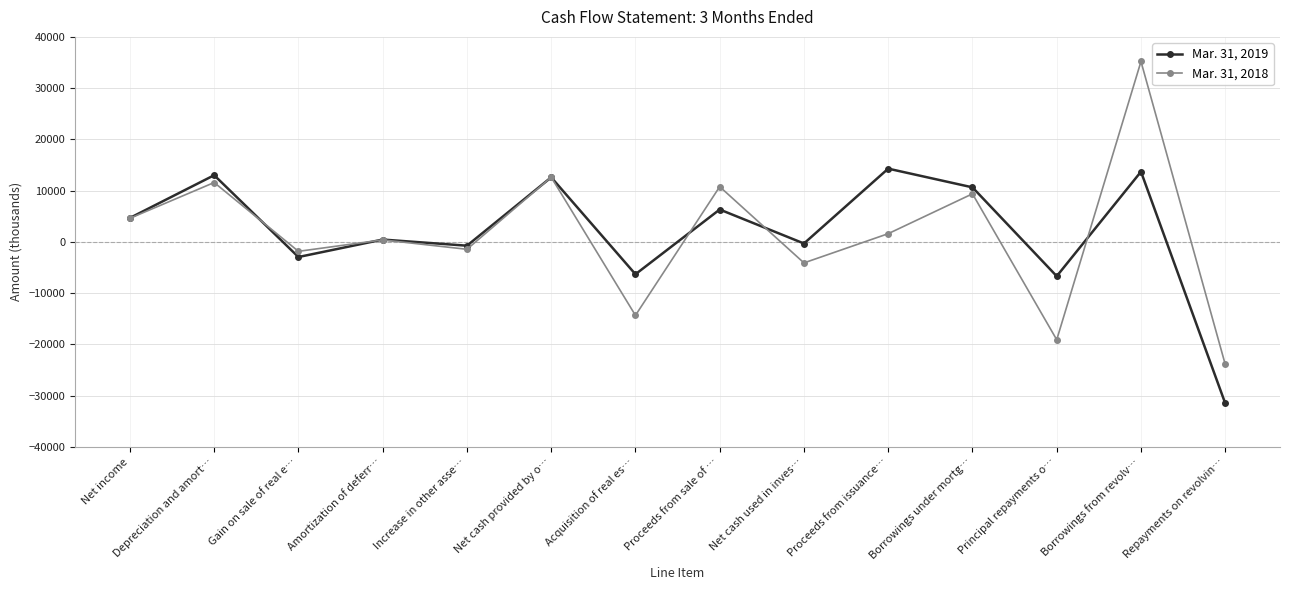

Where does the Mar. 31, 2018 series first go above 1603?

Net income